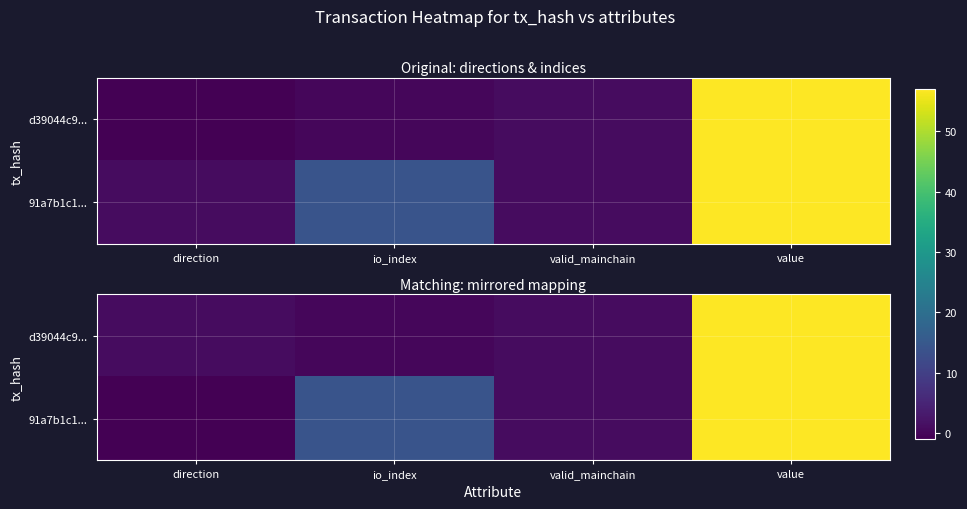

What is the maximum value for 91a7b1c1...?

57.0